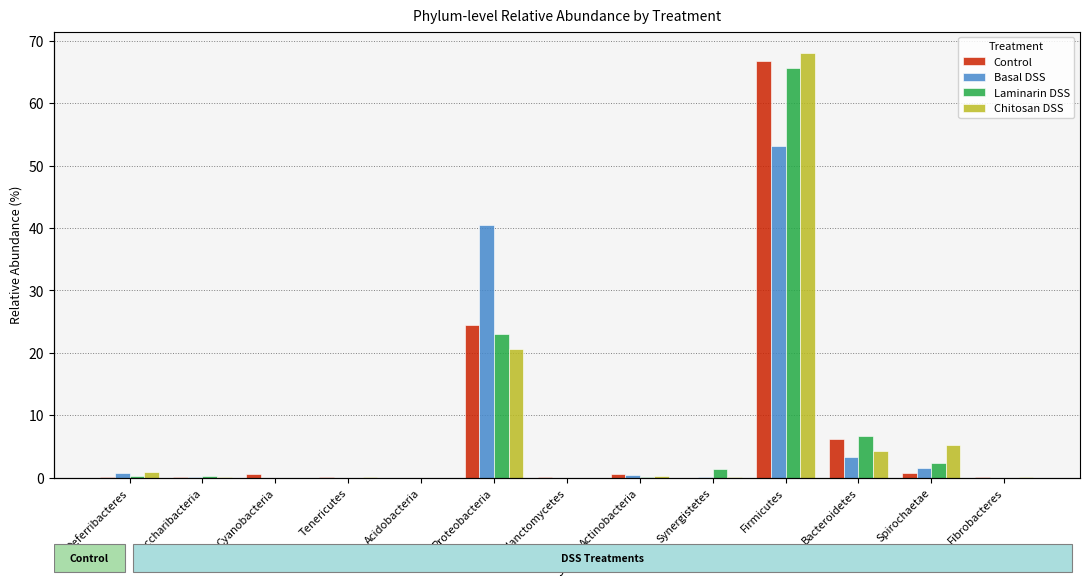

Reading left to right, list all the values displayed in this chart.

Control: Deferribacteres=0.1	Saccharibacteria=0.1	Cyanobacteria=0.7	Tenericutes=0.1	Acidobacteria=0.0	Proteobacteria=24.4	Planctomycetes=0.1	Actinobacteria=0.7	Synergistetes=0.0	Firmicutes=66.7	Bacteroidetes=6.2	Spirochaetae=0.7	Fibrobacteres=0.2
Basal DSS: Deferribacteres=0.8	Saccharibacteria=0.2	Cyanobacteria=0.0	Tenericutes=0.0	Acidobacteria=0.0	Proteobacteria=40.4	Planctomycetes=0.0	Actinobacteria=0.4	Synergistetes=0.1	Firmicutes=53.2	Bacteroidetes=3.3	Spirochaetae=1.6	Fibrobacteres=0.0
Laminarin DSS: Deferribacteres=0.3	Saccharibacteria=0.3	Cyanobacteria=0.0	Tenericutes=0.1	Acidobacteria=0.0	Proteobacteria=23.1	Planctomycetes=0.0	Actinobacteria=0.2	Synergistetes=1.4	Firmicutes=65.6	Bacteroidetes=6.7	Spirochaetae=2.4	Fibrobacteres=0.0
Chitosan DSS: Deferribacteres=0.9	Saccharibacteria=0.1	Cyanobacteria=0.0	Tenericutes=0.1	Acidobacteria=0.0	Proteobacteria=20.7	Planctomycetes=0.0	Actinobacteria=0.2	Synergistetes=0.2	Firmicutes=68.1	Bacteroidetes=4.4	Spirochaetae=5.2	Fibrobacteres=0.1